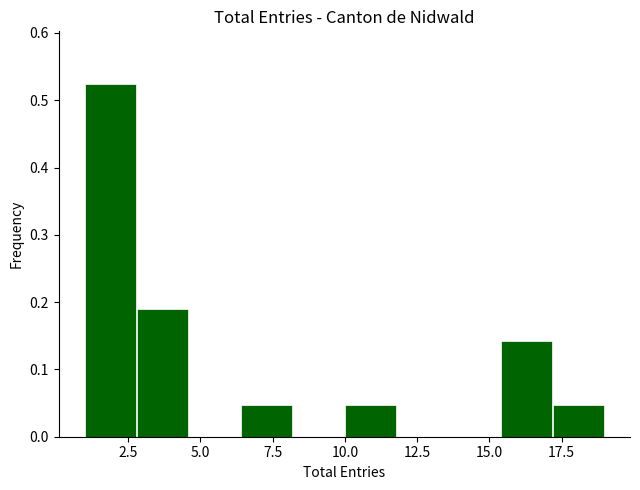

Around what value on the x-axis is the tallest bar? Give the approximate position of its centre, as read against the axis.

2.0